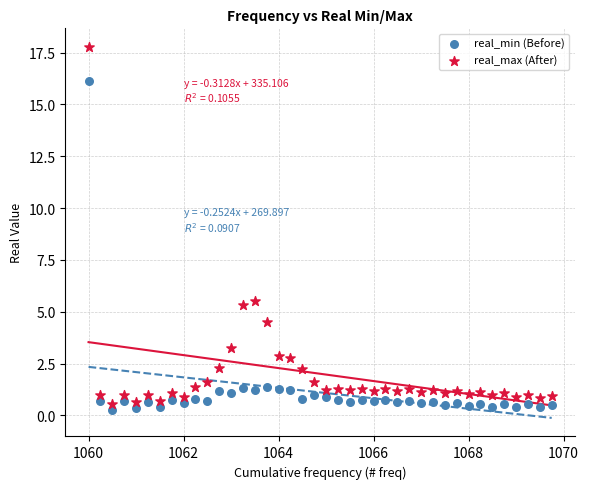

Which series contains the lowest Y value?

real_min (Before)